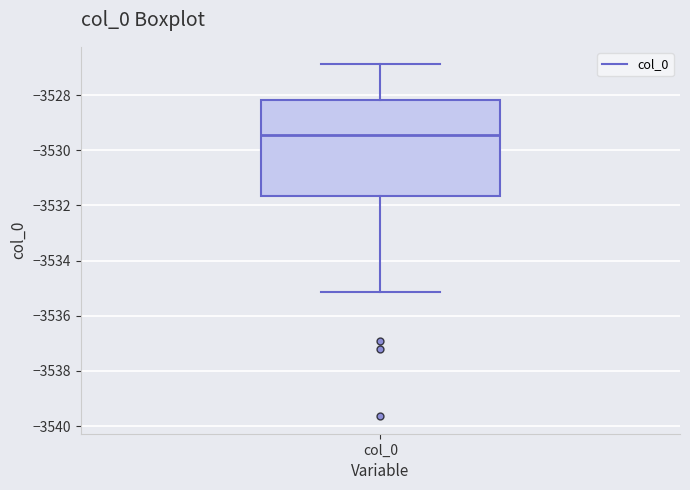

Transcribe this box plot: give where the median line is, the range the box spans, and where the two whiskers end, as read against the y-axis. The values are not printed on the chart, so give them approximately, as read against the axis.

median -3529.4, box -3531.6 to -3528.2, whiskers -3535.2 to -3526.8